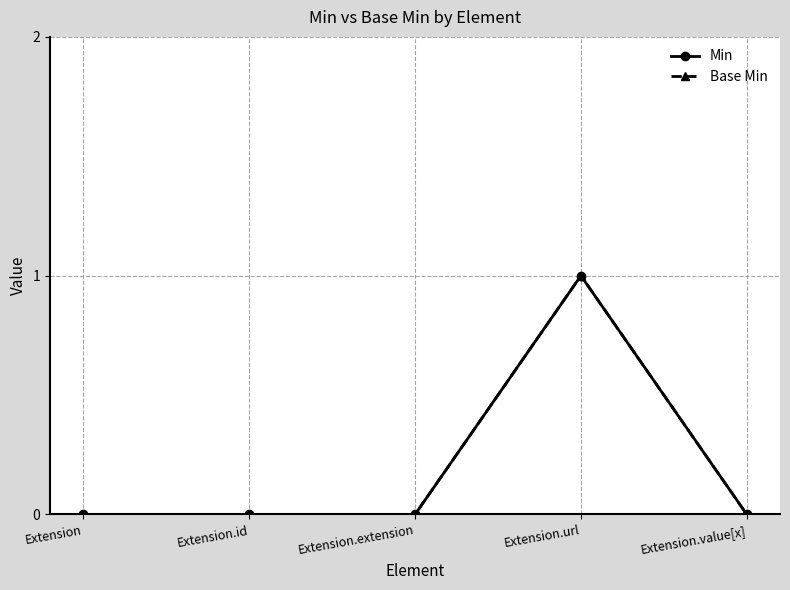

True or false: Min has more than 1 interior local peaks.

False